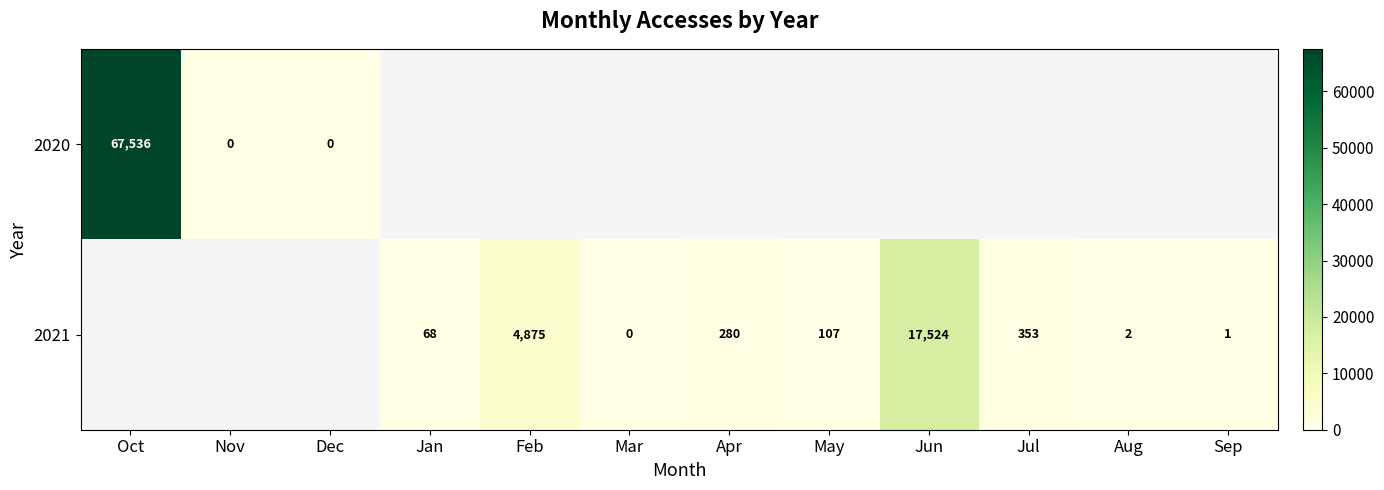

The value of 2021 at Feb is 7541. True or false?

False